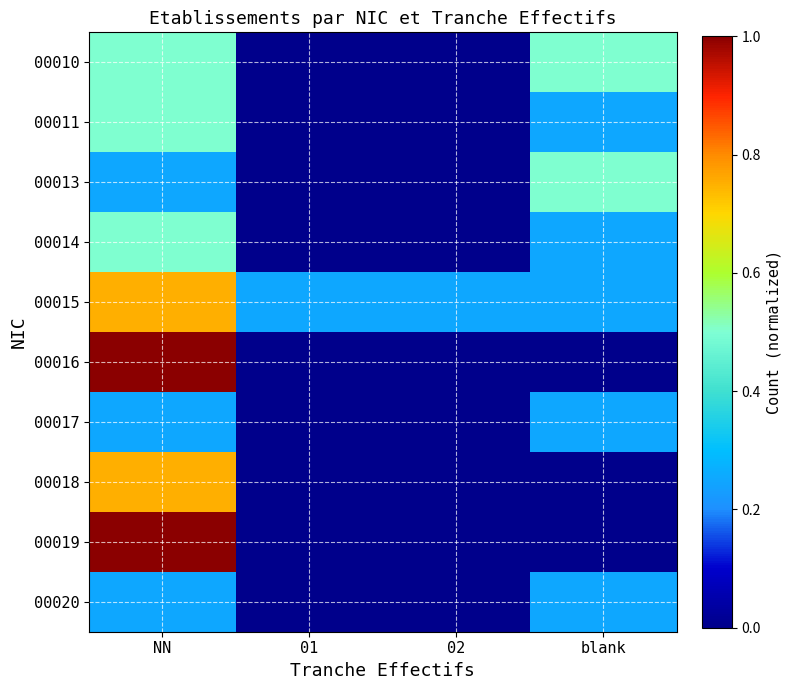

At which category is the sum across all series the highest?

NN